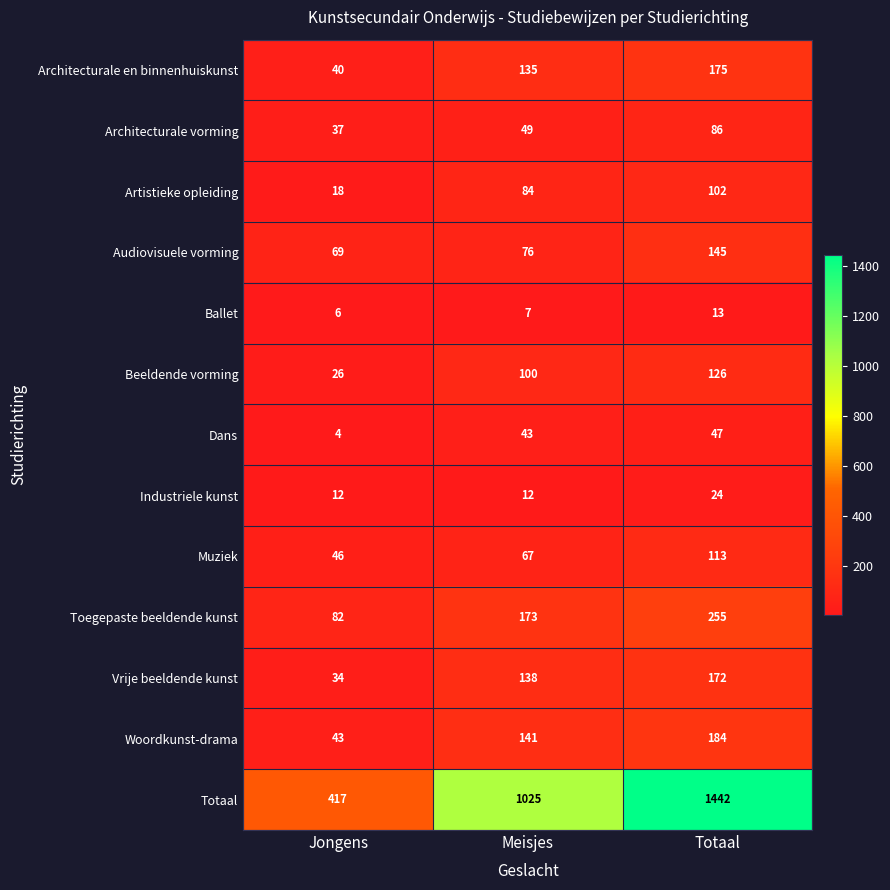

How many categories are shown in the chart?

3